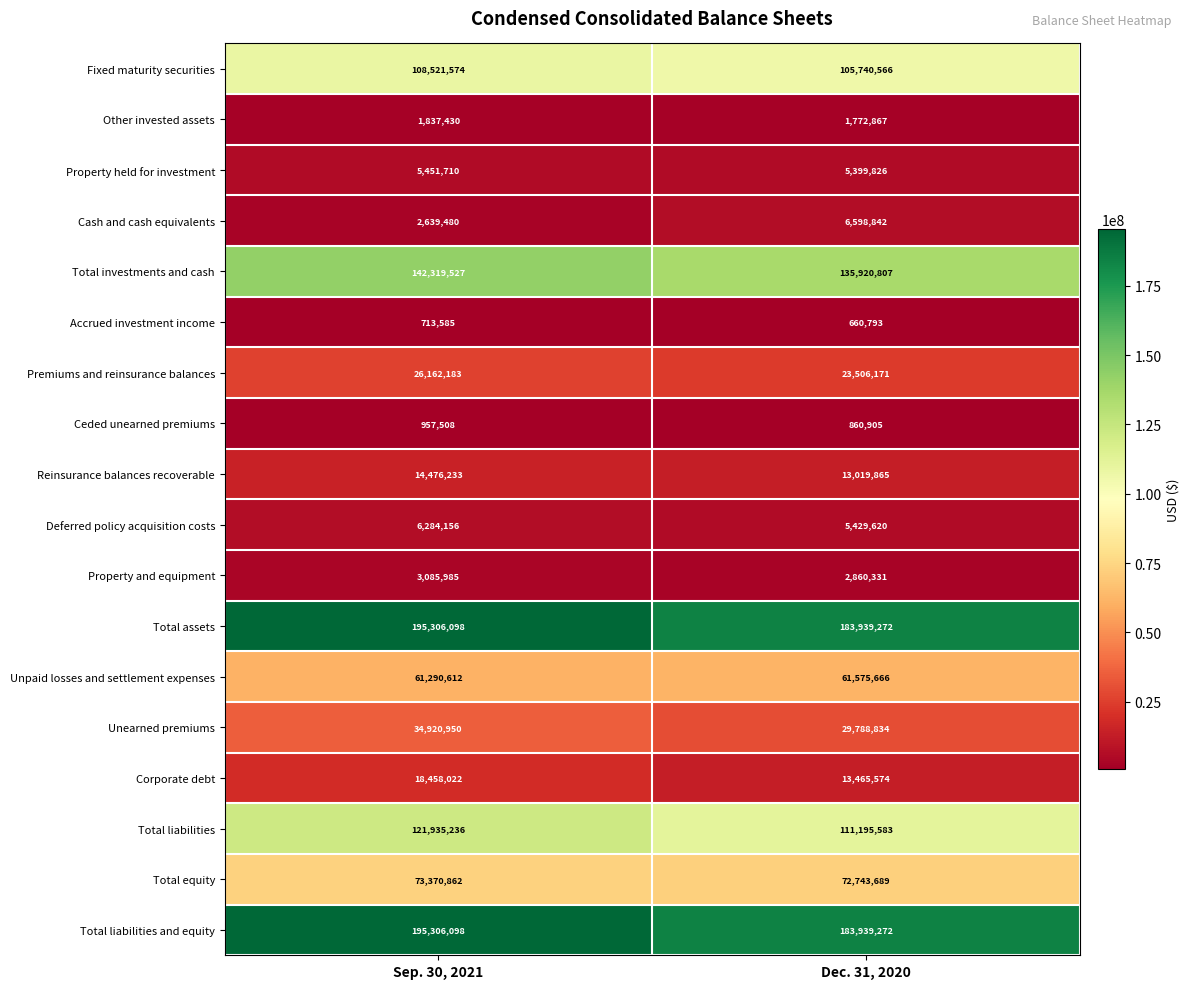

What is the average value of the Reinsurance balances recoverable series?

13748049